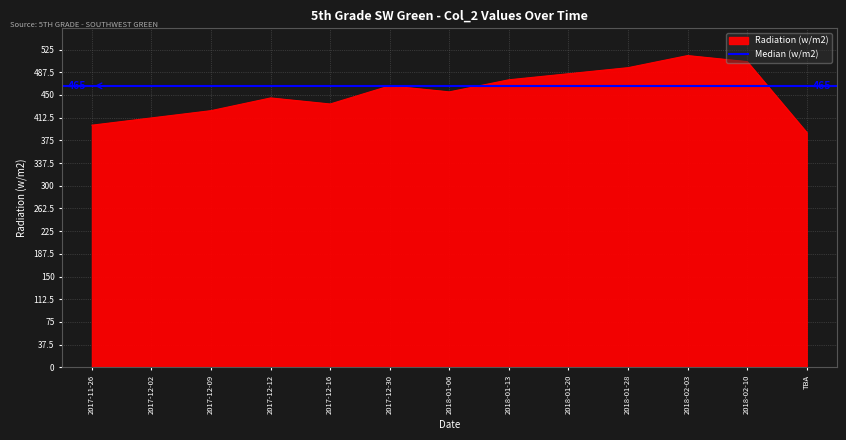

What is the average value?

454